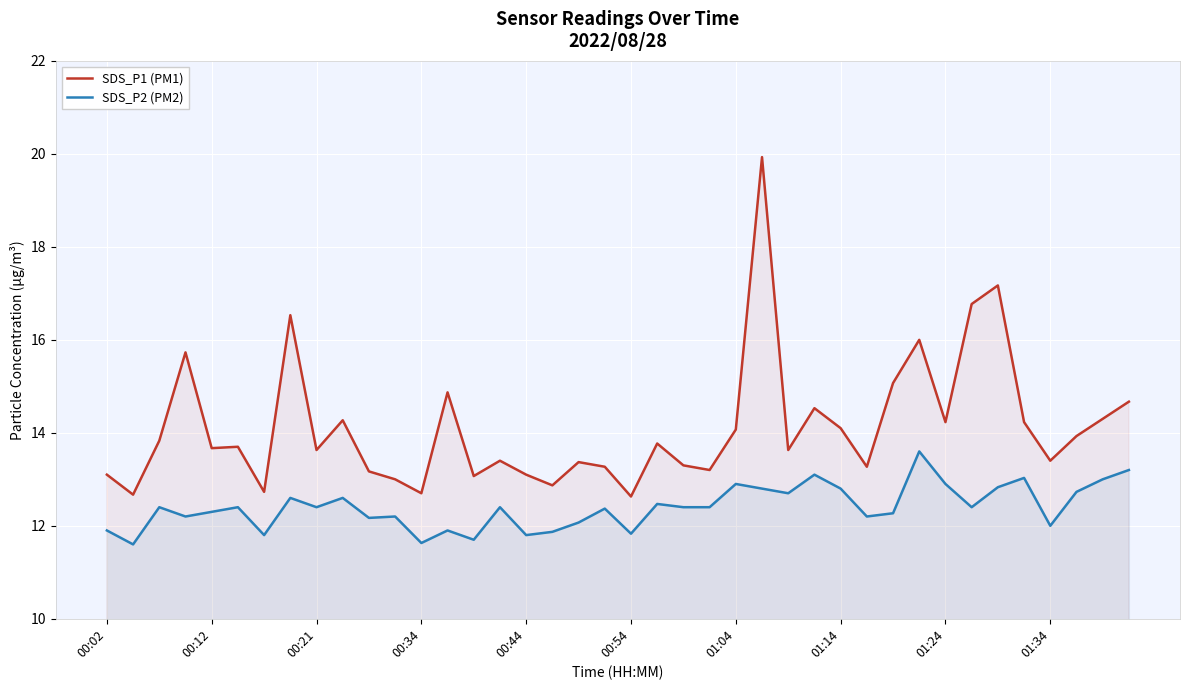

List the series in order of their overall mean, highest first.

SDS_P1 (PM1), SDS_P2 (PM2)